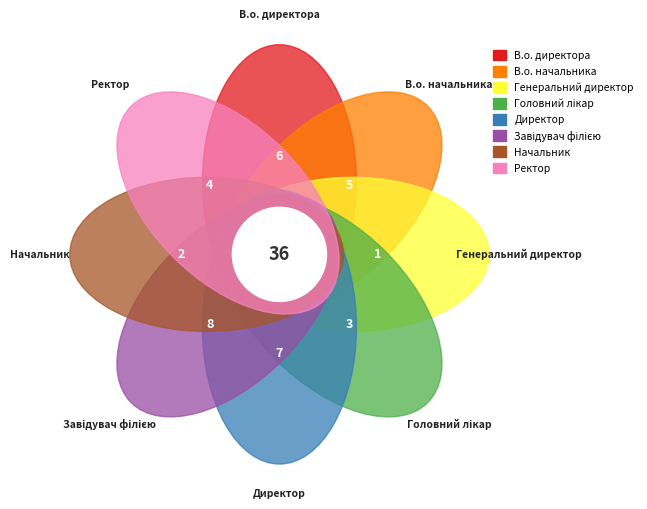

To the nearest percent, what is the difference between the largest and smallest slice percentages?

19%